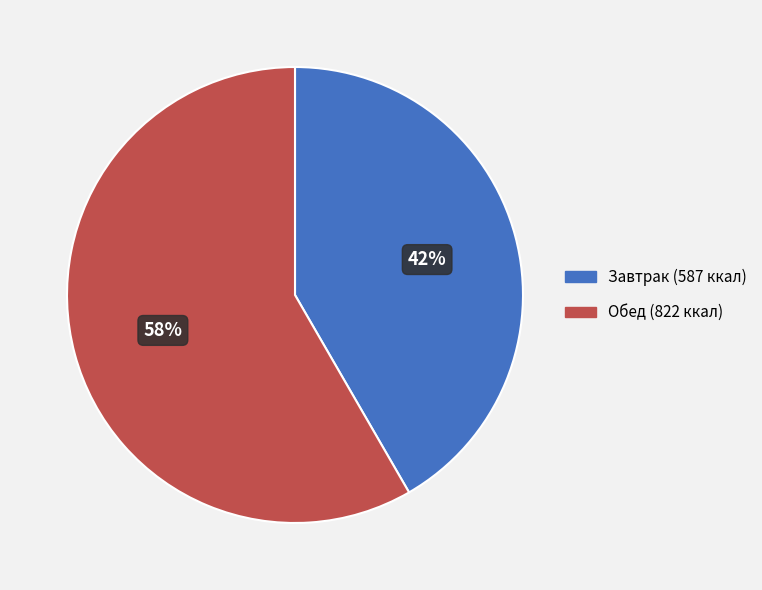

Is it true that Обед is 58% of the pie?

True